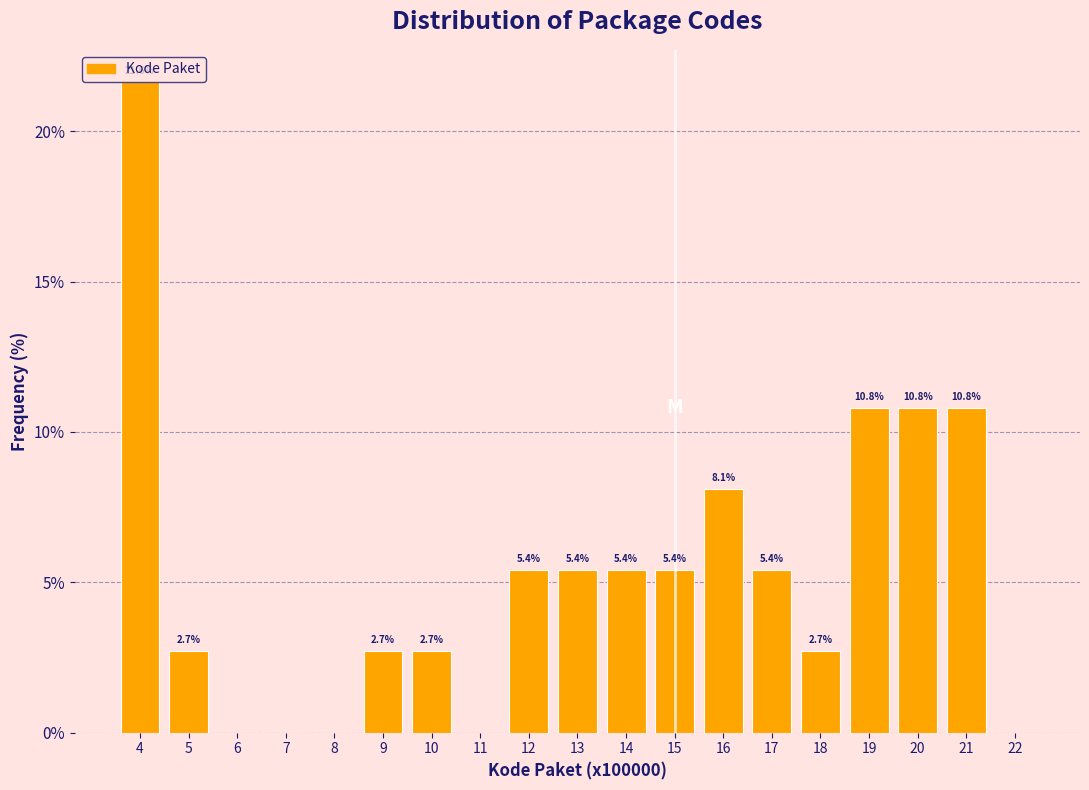

Reading left to right, transcribe all the data shown in this chart.

4=21.6	5=2.7	6=0.0	7=0.0	8=0.0	9=2.7	10=2.7	11=0.0	12=5.4	13=5.4	14=5.4	15=5.4	16=8.1	17=5.4	18=2.7	19=10.8	20=10.8	21=10.8	22=0.0